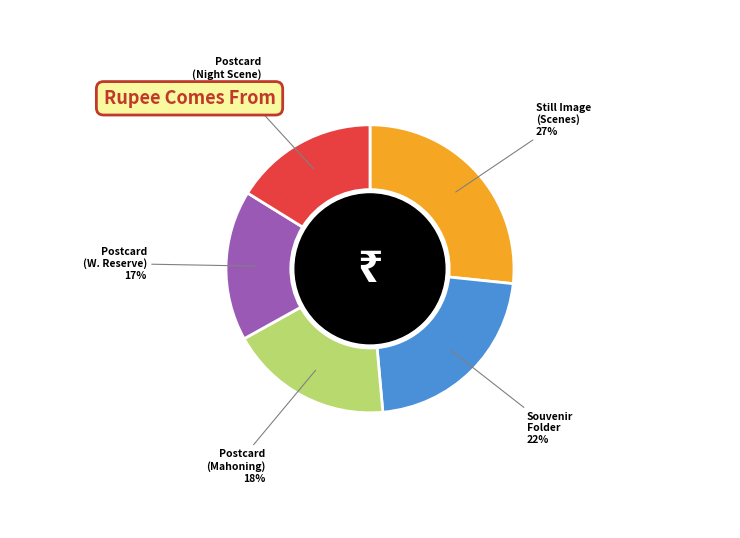

Do Still Image (Scenes) and Souvenir Folder together represent more than half of the pie?

No